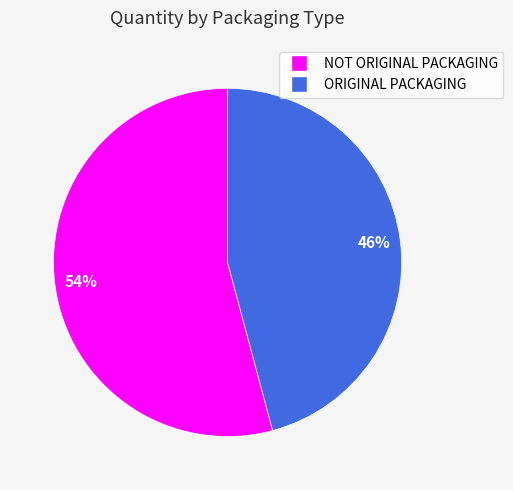

What percentage is the NOT ORIGINAL PACKAGING slice, to the nearest percent?

54%